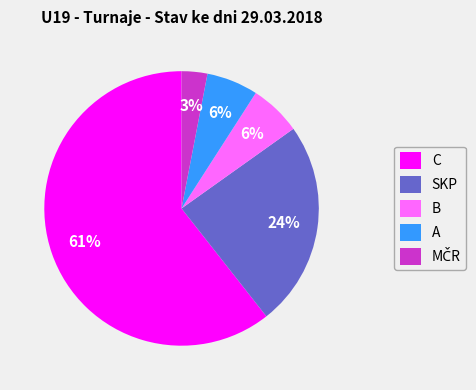

How many slices are in this pie chart?

5